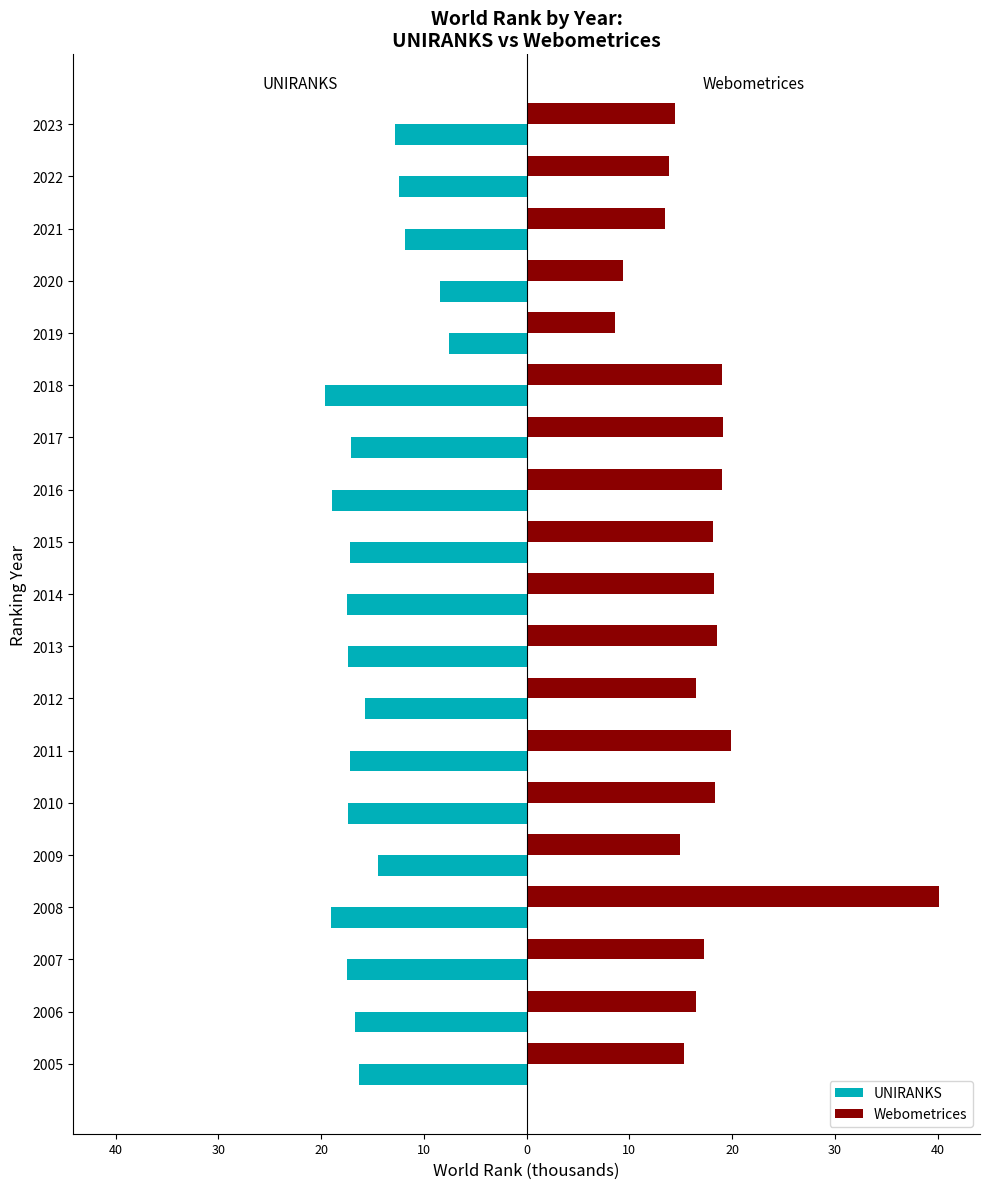

What are all the series names shown in the legend?

UNIRANKS, Webometrices